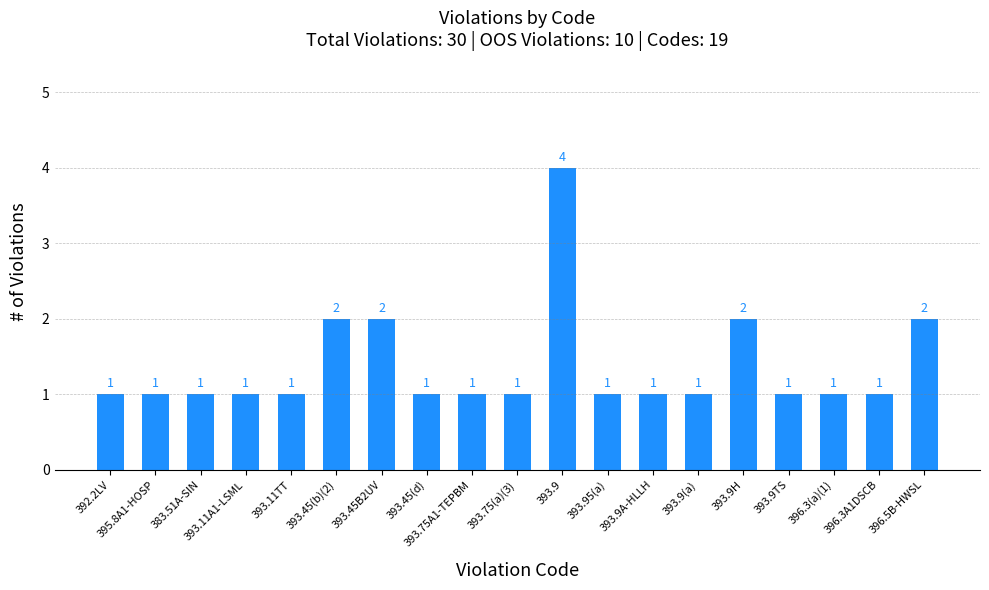

The chart shows a value of 2 at 393.11TT. True or false?

False